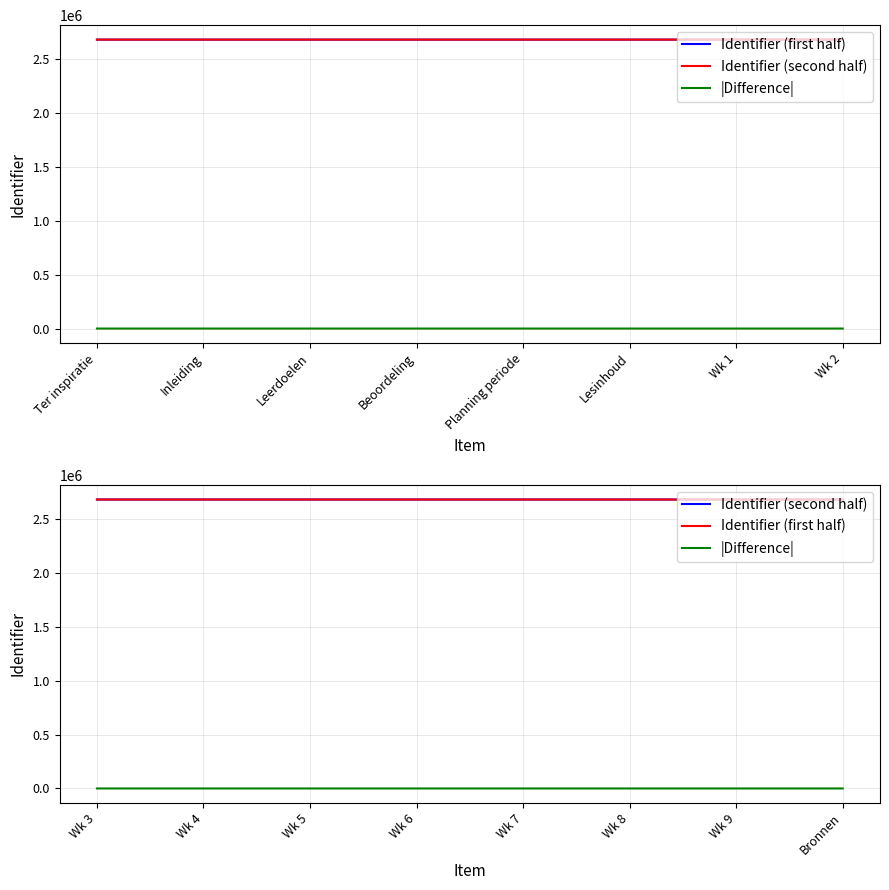

True or false: Identifier (second half) has more than 0 points higher than both neighbors.

False